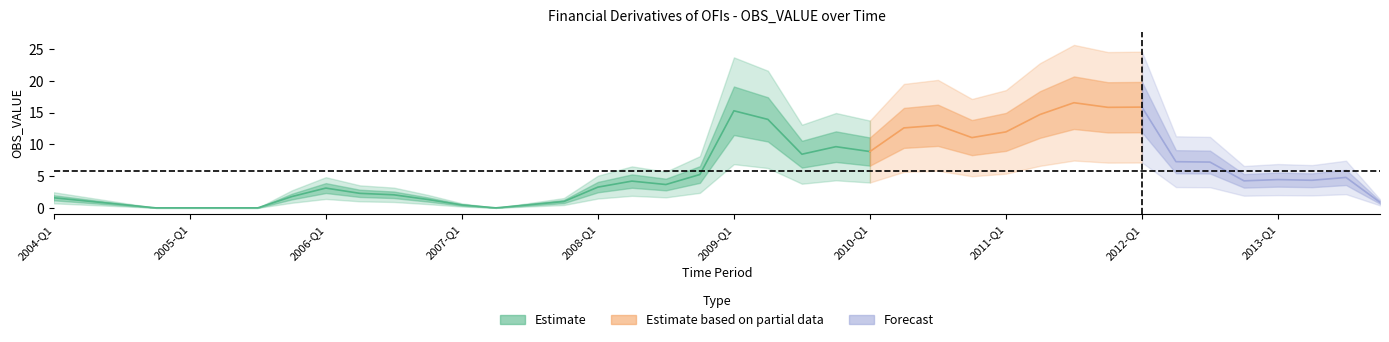

What is the maximum value shown in the chart?

16.6